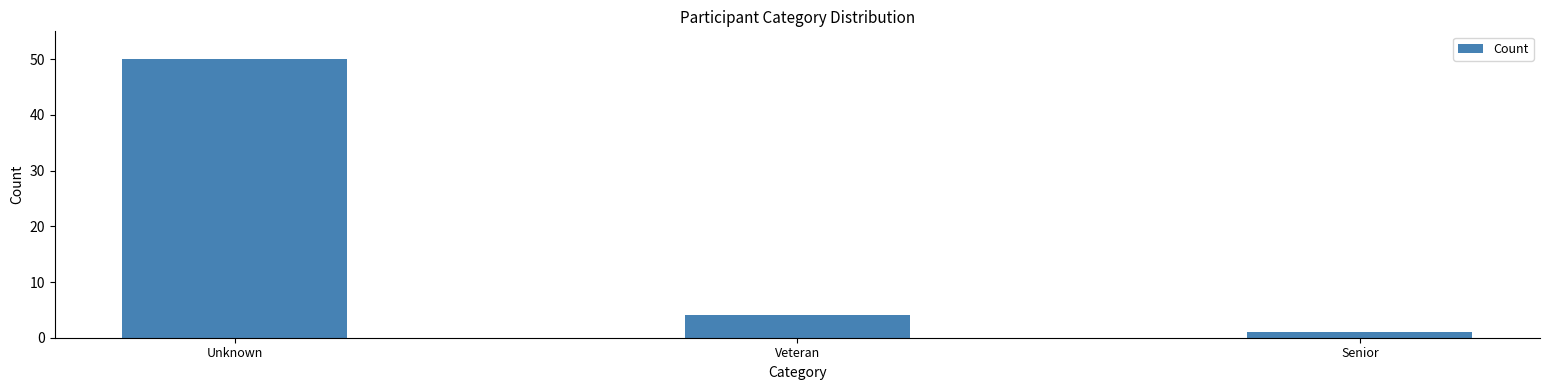

Reading left to right, extract all data points from this chart.

50	4	1